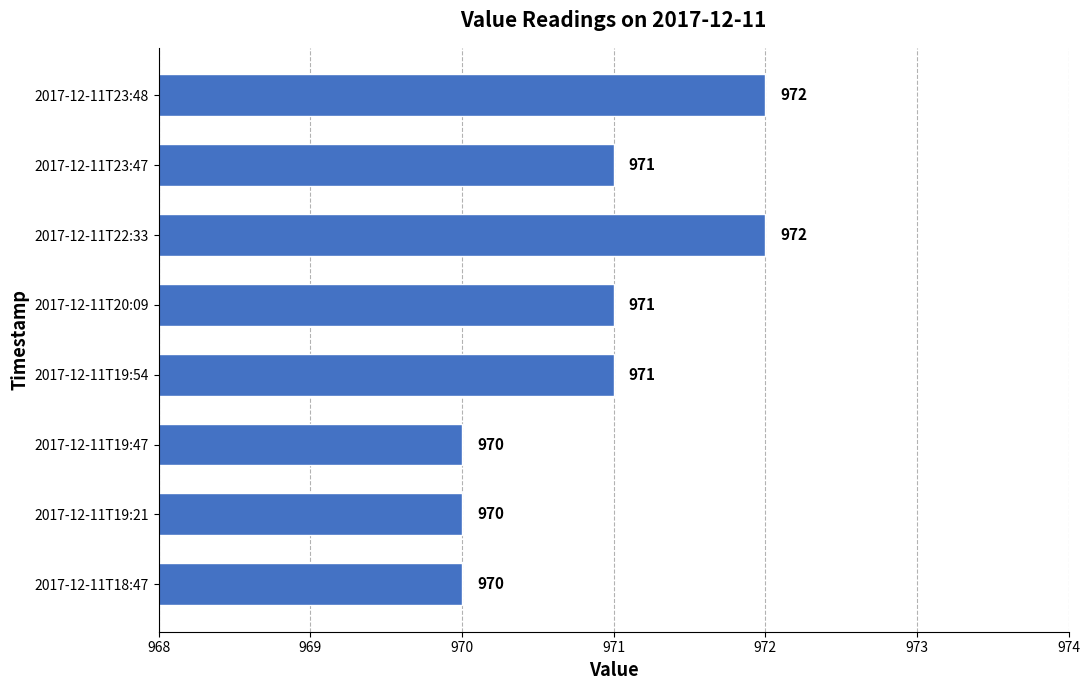

Which has a higher value, 2017-12-11T20:09 or 2017-12-11T23:48?

2017-12-11T23:48